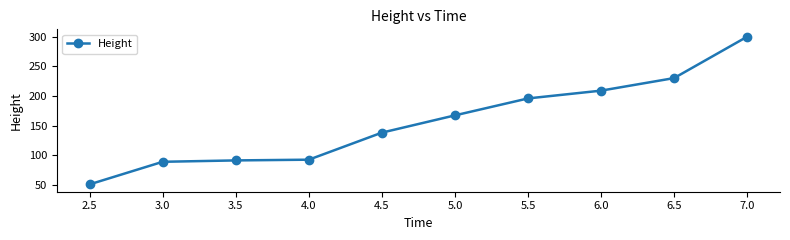

What is the difference between the values at 6.5 and 6.0?

21.2